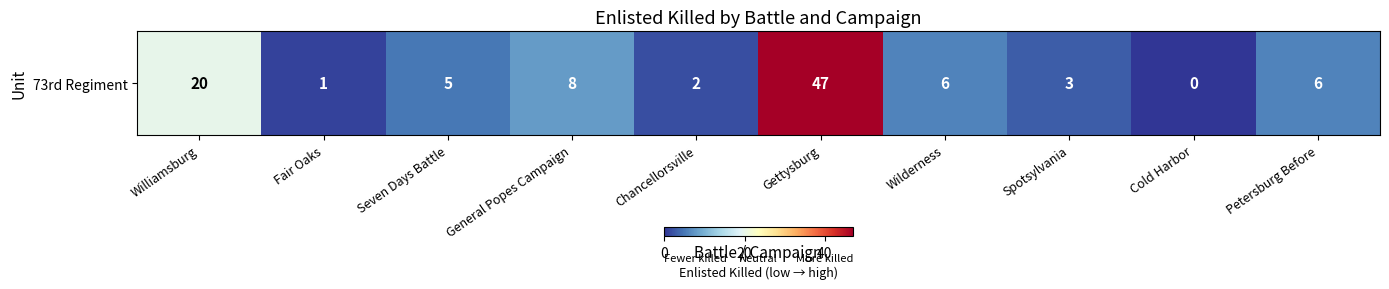

What is the average value?

10